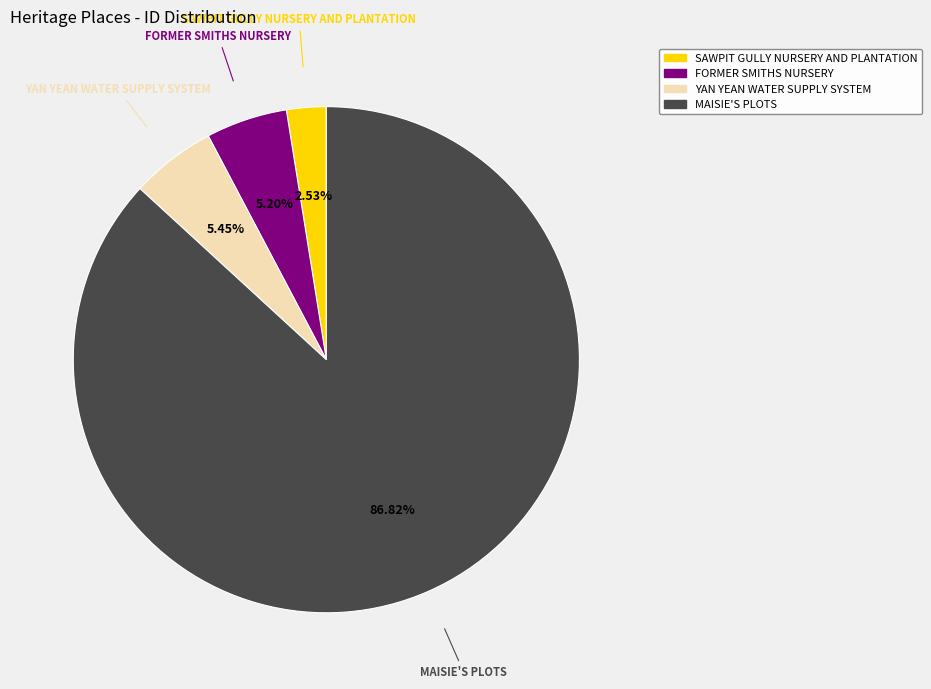

What is the majority slice?

MAISIE'S PLOTS